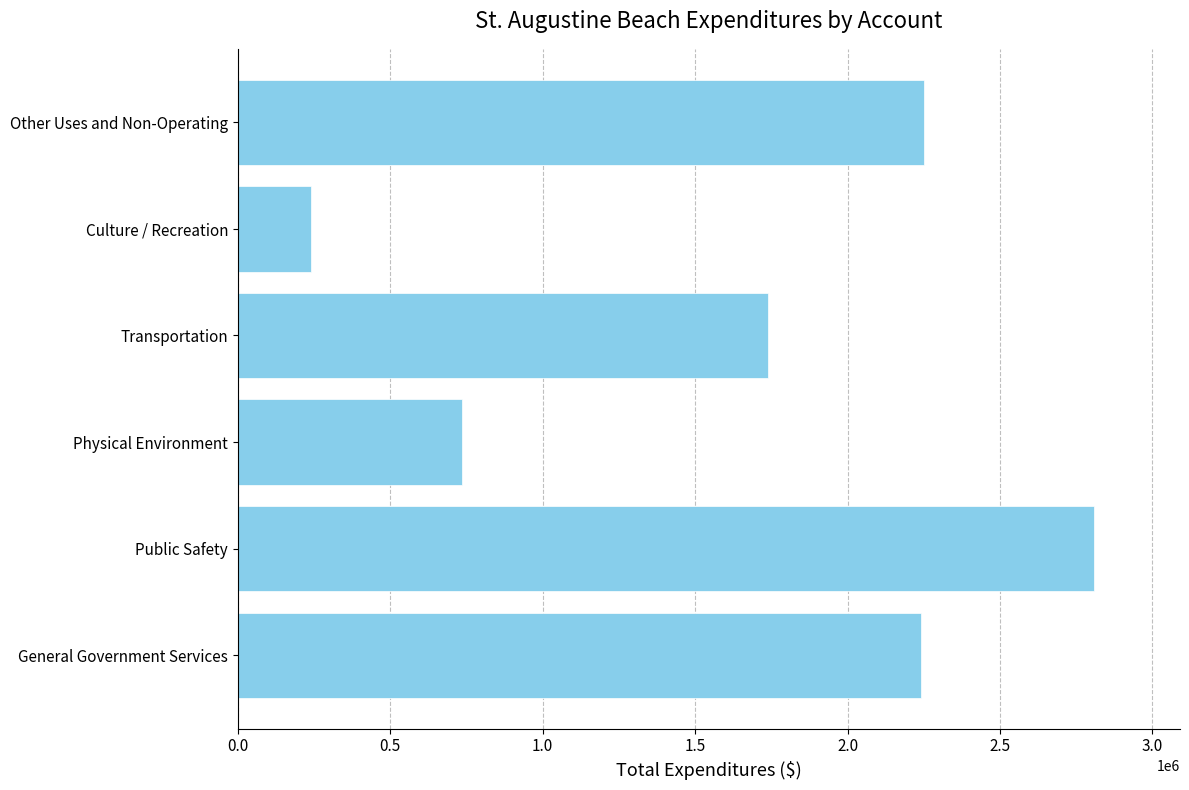

How many values are below 2240166?

3